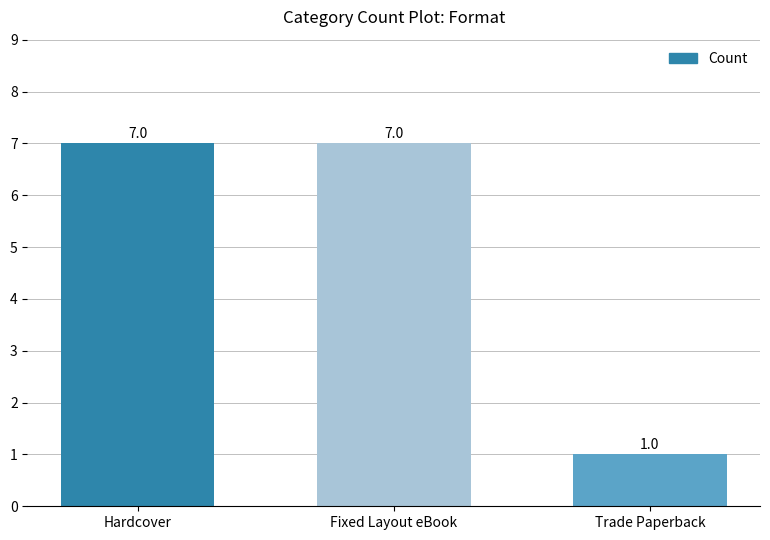

True or false: the data shows 4 at Hardcover.

False